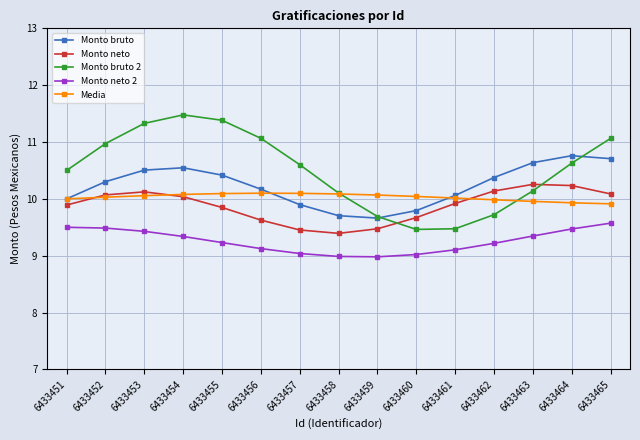

True or false: Monto bruto and Monto neto 2 cross at least once.

False